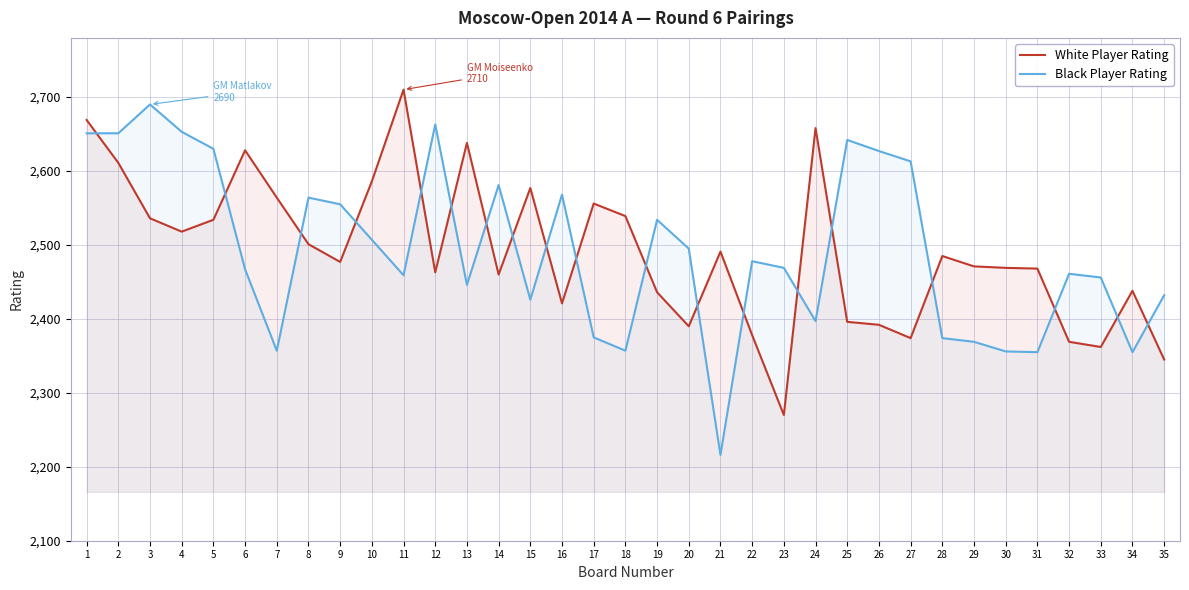

Reading left to right, list all the values displayed in this chart.

White Player Rating: 2669	2611	2536	2518	2534	2628	2564	2501	2477	2586	2710	2463	2638	2460	2577	2421	2556	2539	2436	2390	2491	2378	2270	2658	2396	2392	2374	2485	2471	2469	2468	2369	2362	2438	2345
Black Player Rating: 2651	2651	2690	2653	2630	2467	2357	2564	2555	2507	2459	2663	2446	2581	2426	2568	2375	2357	2534	2495	2216	2478	2469	2397	2642	2627	2613	2374	2369	2356	2355	2461	2456	2355	2432